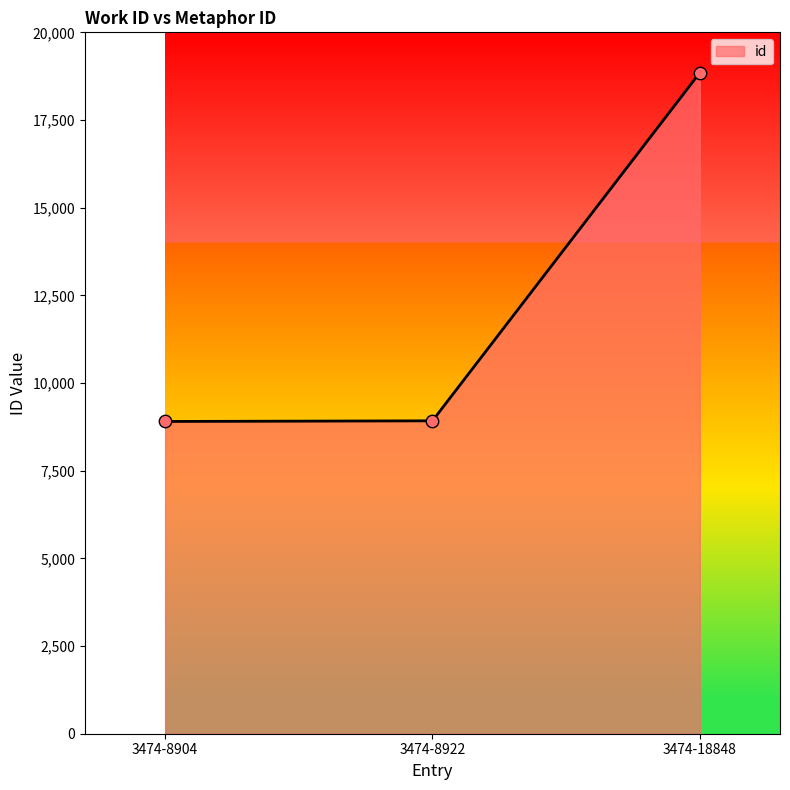

Between 3474-8922 and 3474-18848, which is larger?

3474-18848